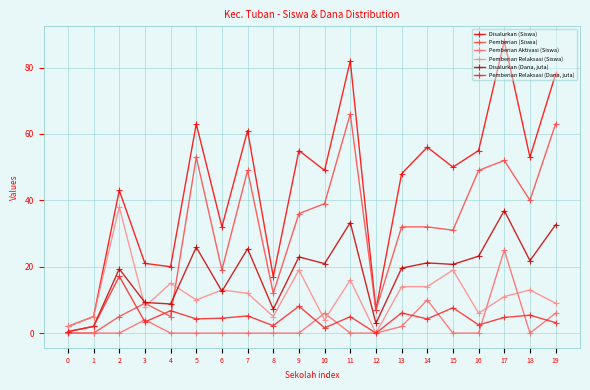

Does the chart have visible grid lines?

Yes